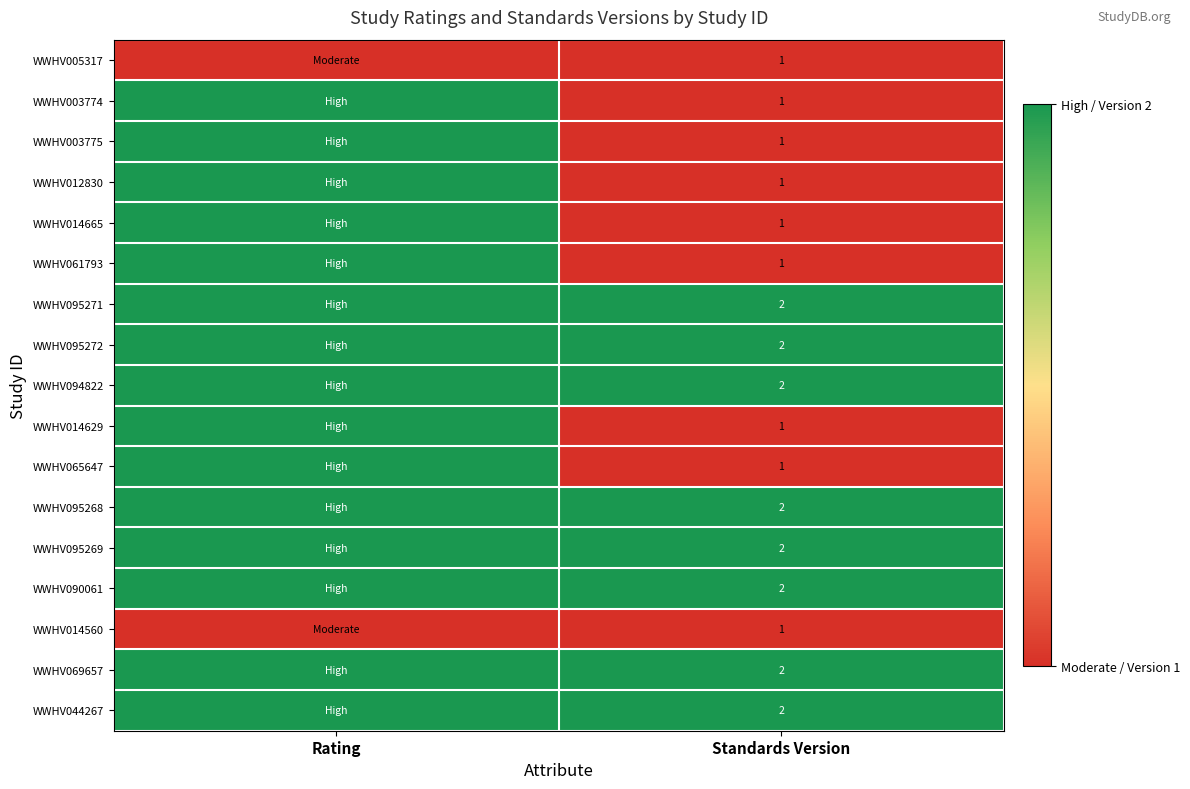

Is it true that WWHV065647 equals 2 at Standards Version?

False